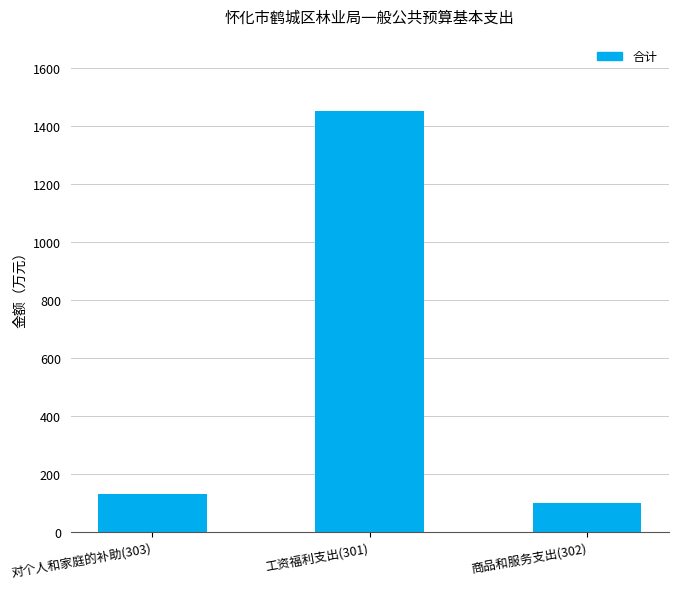

What is the ratio of the value at 工资福利支出(301) to the value at 对个人和家庭的补助(303)?

11.1